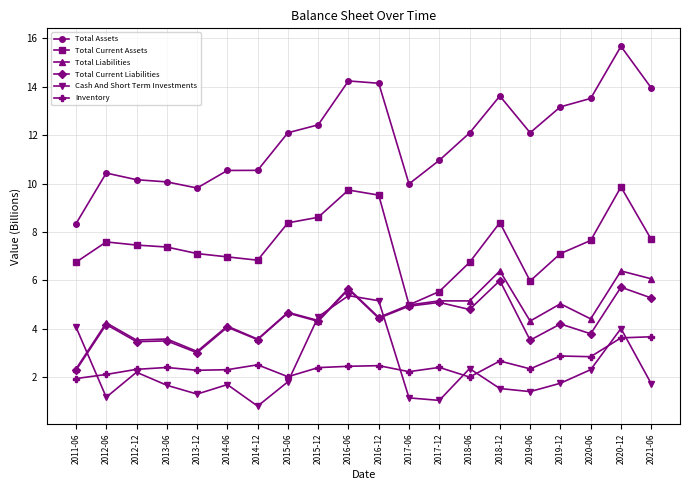

Which series changed the most between 2016-12 and 2019-06?

Cash And Short Term Investments